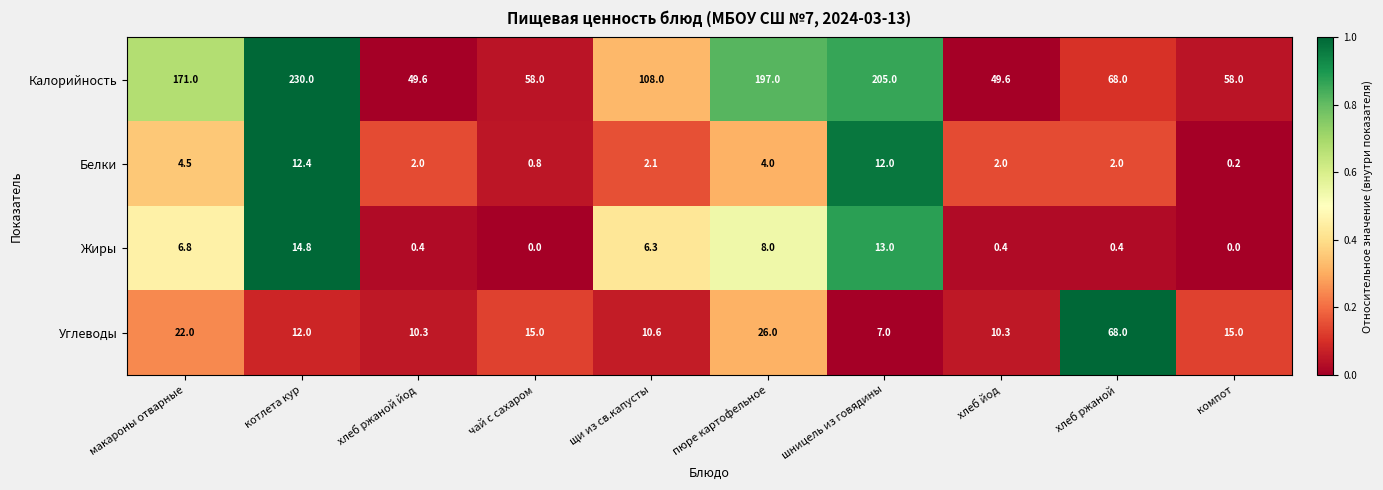

List the series in order of their peak value, lowest first.

Белки, Жиры, Углеводы, Калорийность